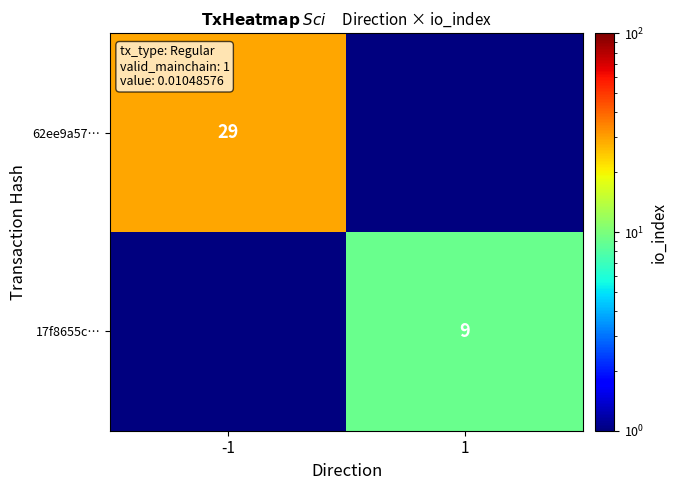

Is the value of 17f8655c… at 1 greater than the value of 62ee9a57… at -1?

No